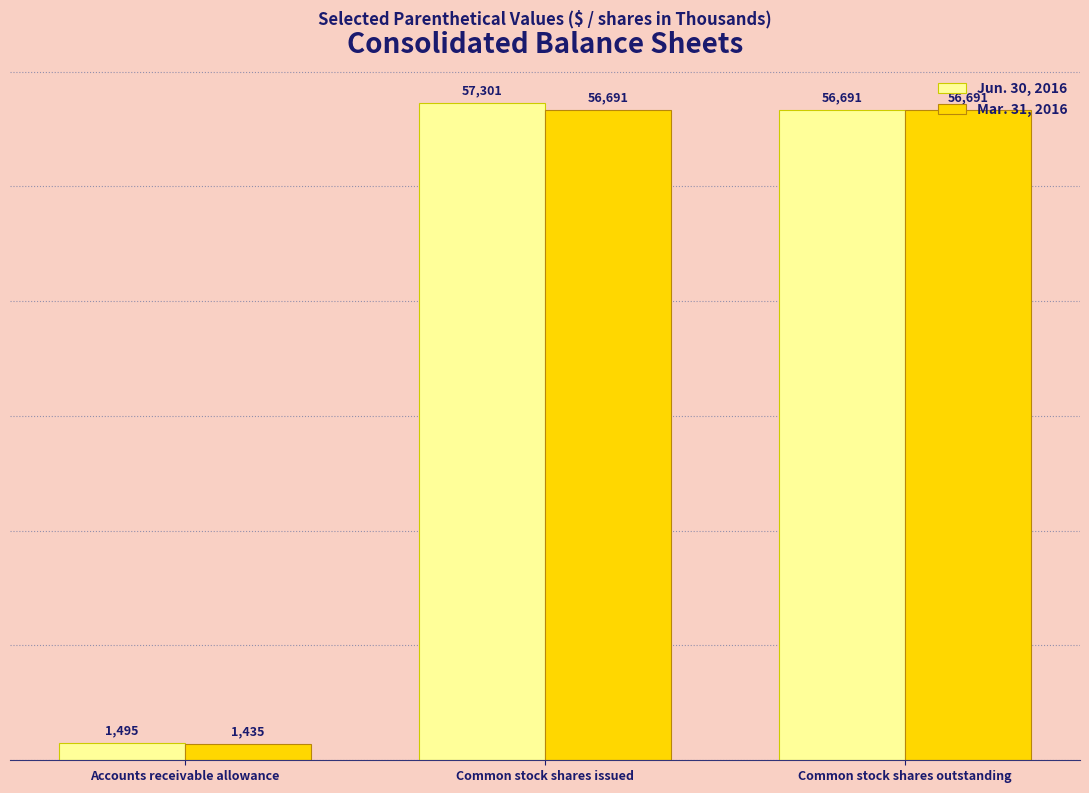

Rank the series by their maximum value, from lowest to highest.

Mar. 31, 2016, Jun. 30, 2016